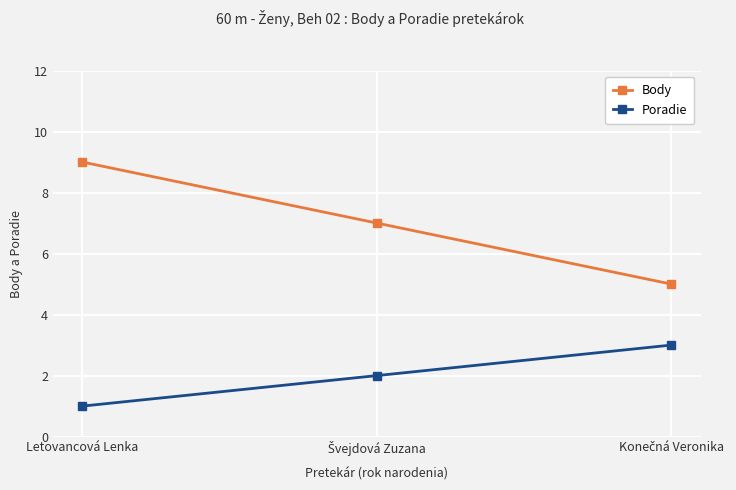

At which category is the sum across all series the highest?

Letovancová Lenka